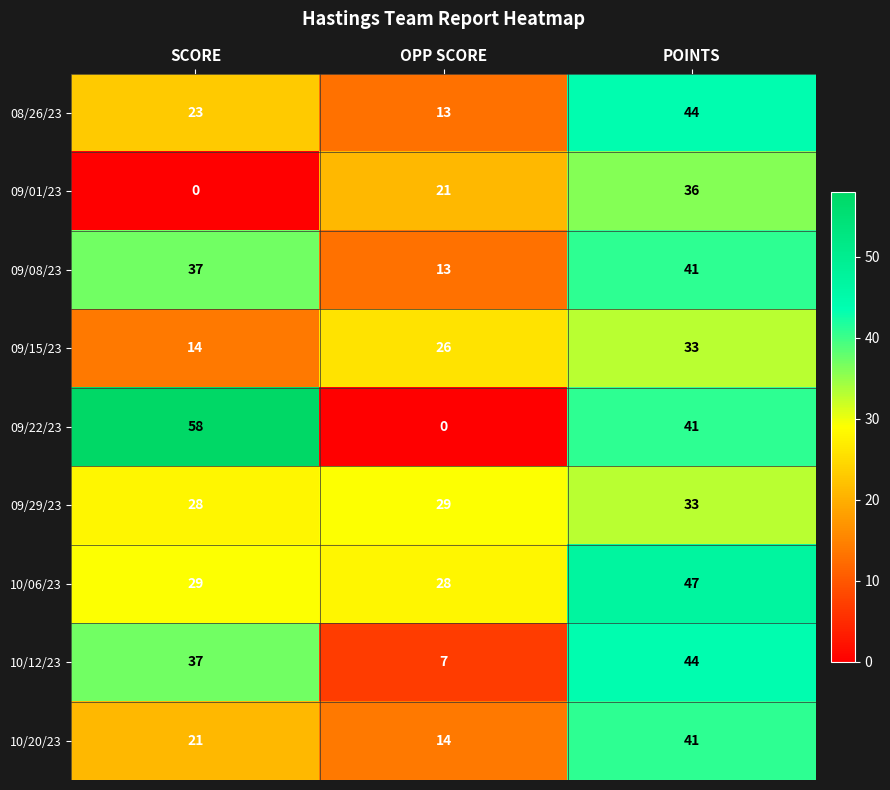

At which category is the sum across all series the highest?

POINTS